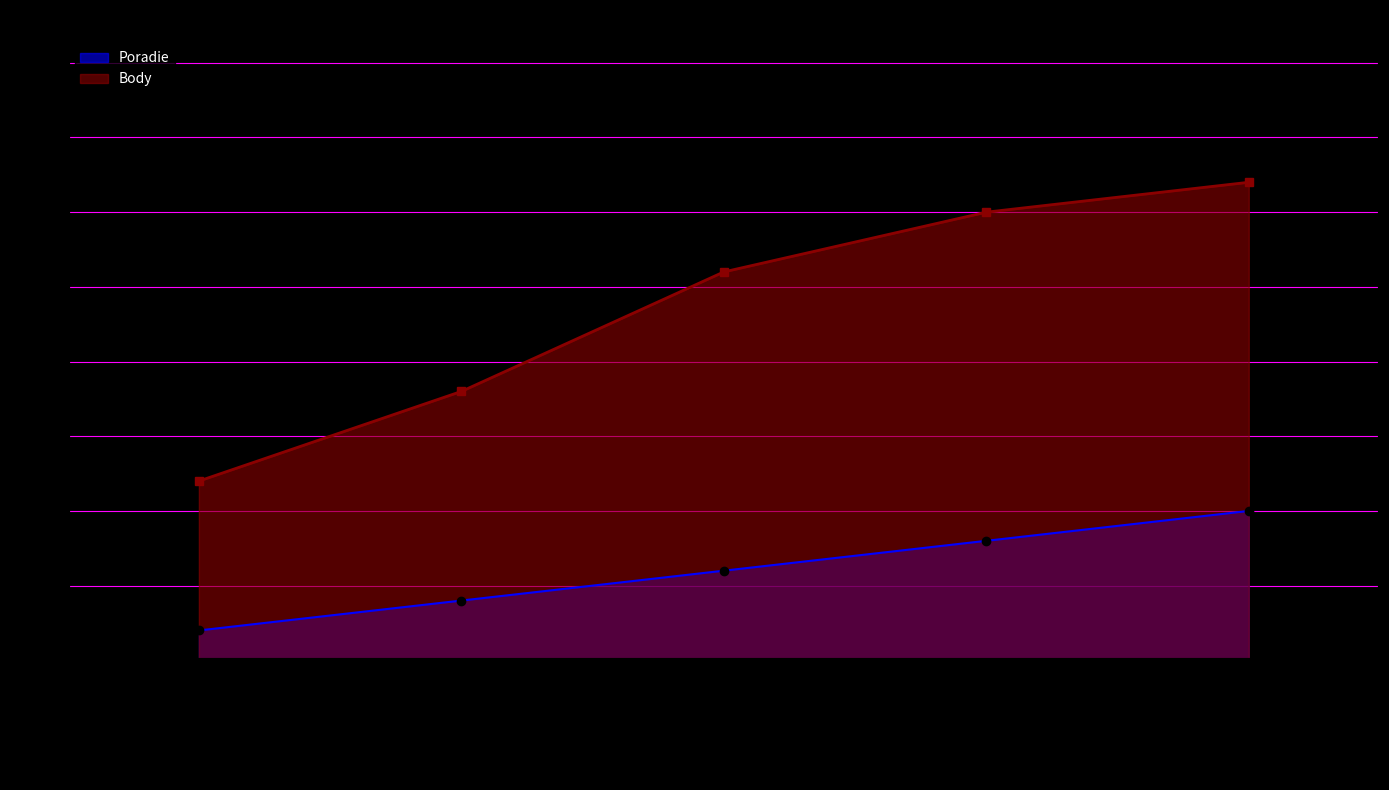

What is the difference between the second highest and minimum values in the Body series?

9